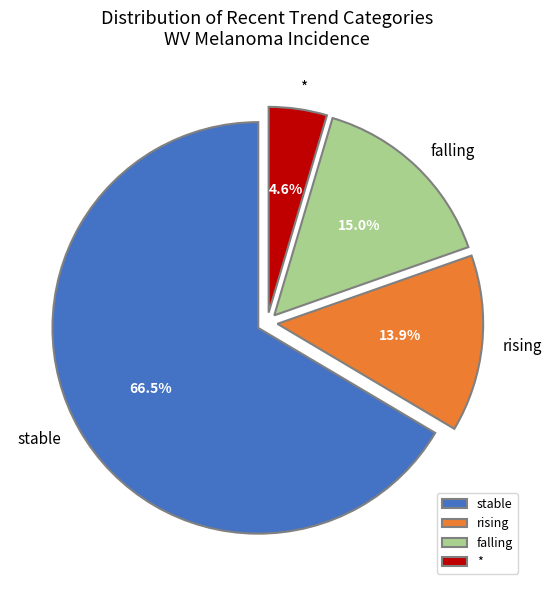

How many slices are in this pie chart?

4